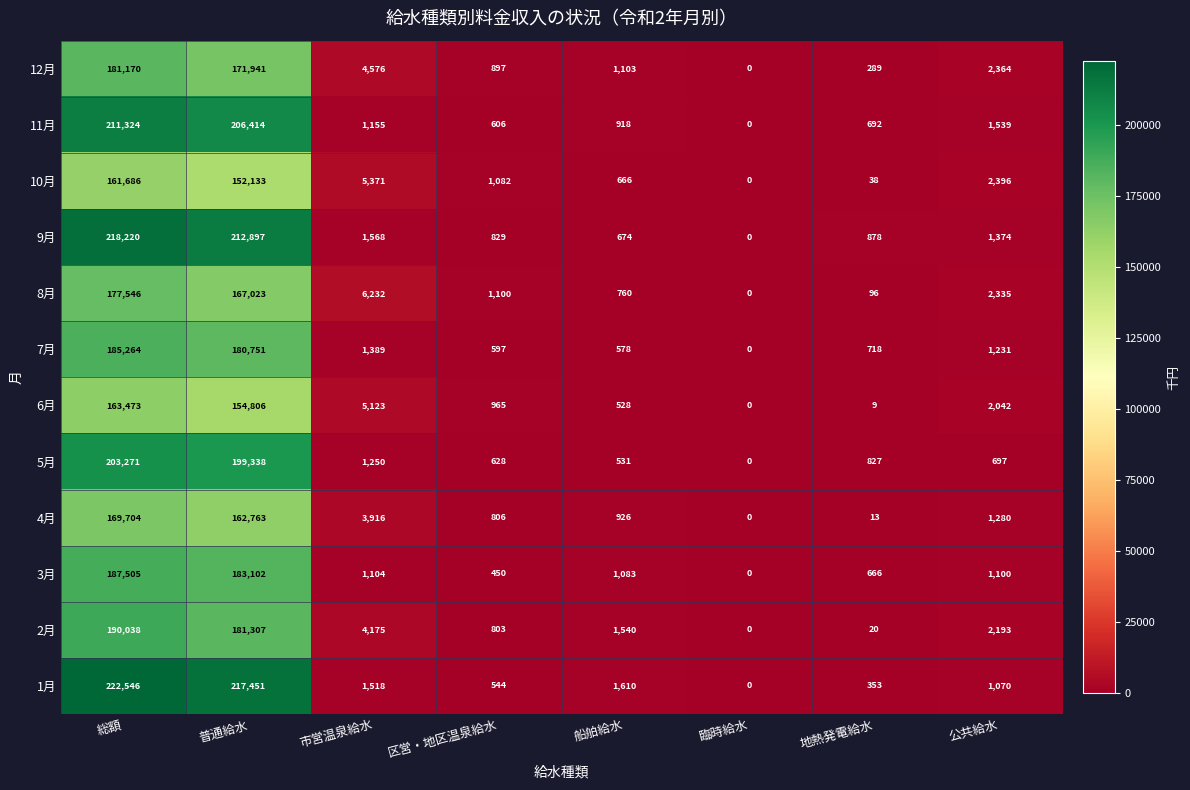

What is the total value across all series at 区営・地区温泉給水?

9307